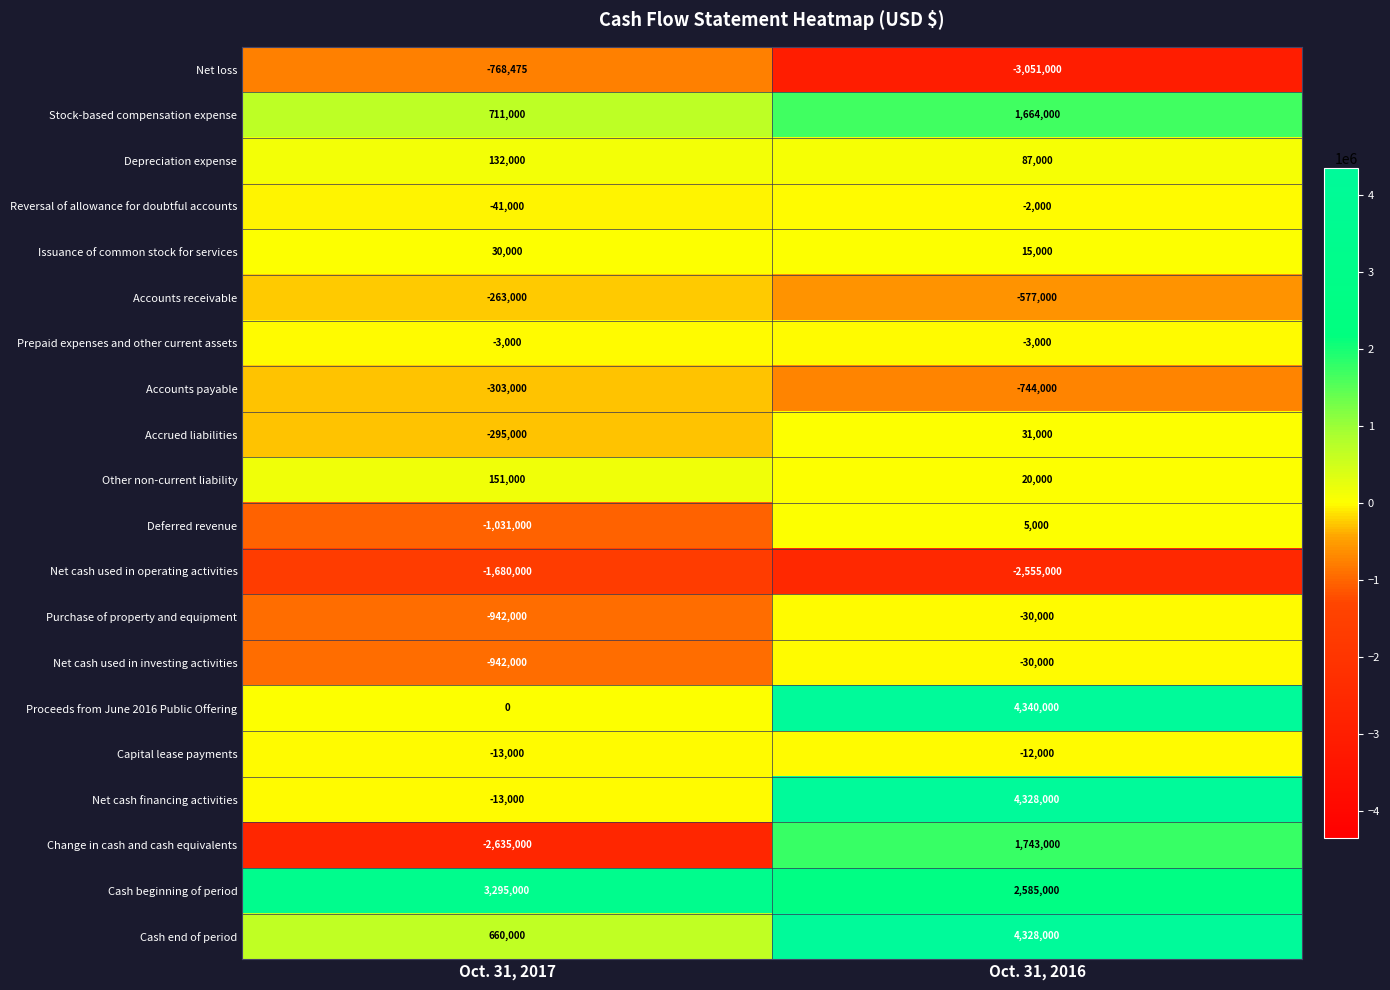

The Change in cash and cash equivalents series shows -2635000 at Oct. 31, 2017. True or false?

True